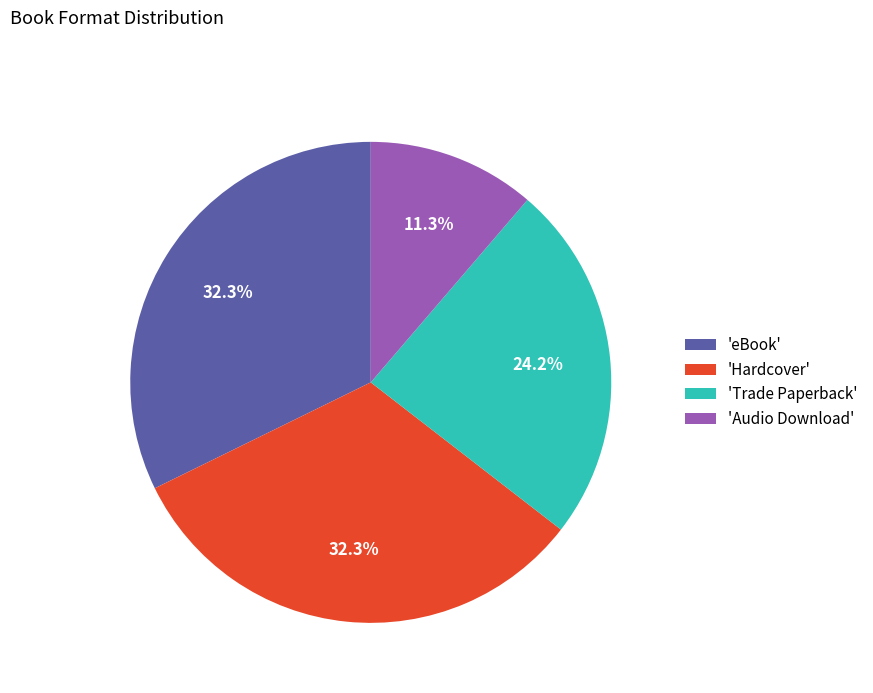

Is 'Trade Paperback' the majority of the pie?

No